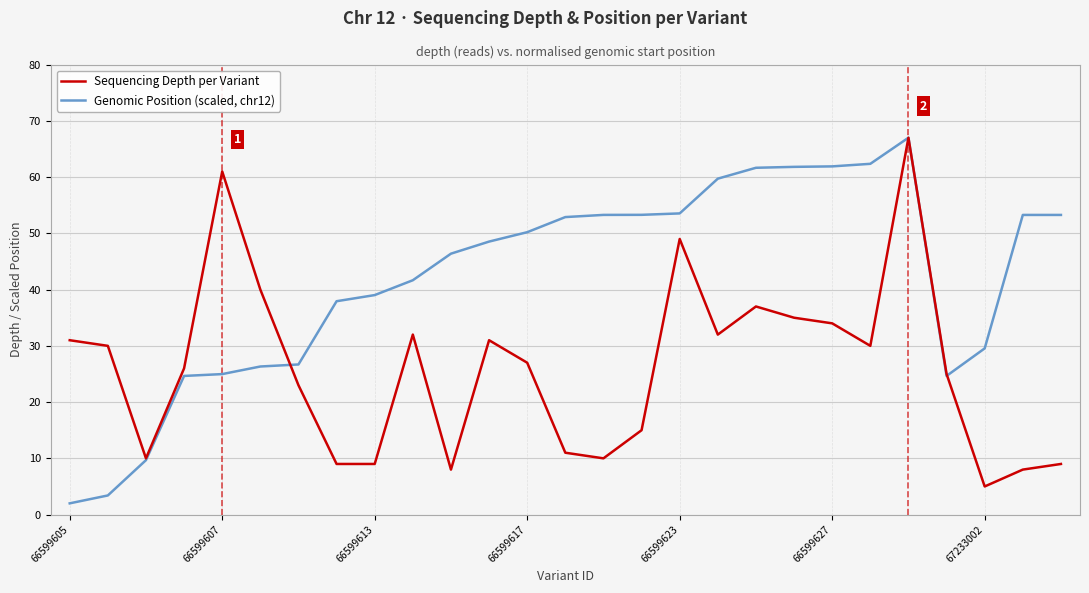

Which series has the largest total across all categories?

Genomic Position (scaled, chr12)